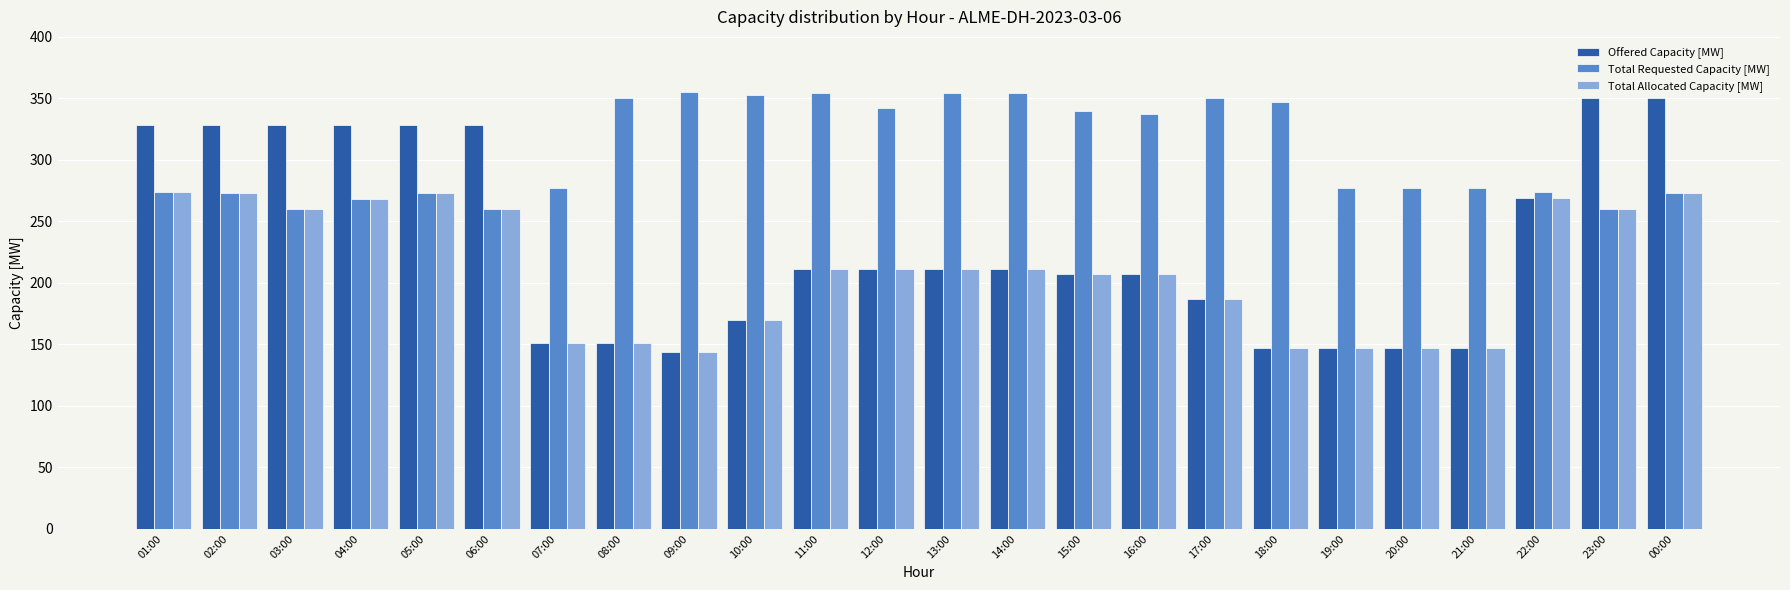

What is the difference between the maximum and minimum values in the Offered Capacity [MW] series?

206